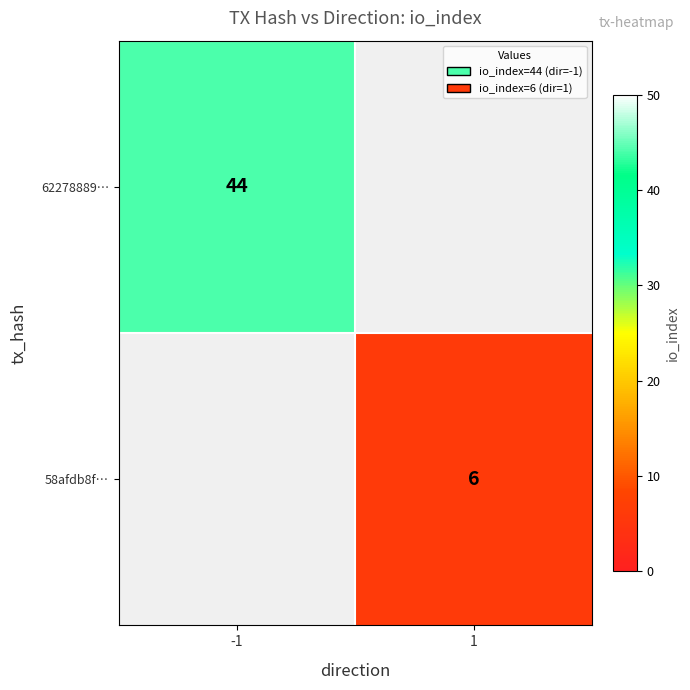

At how many categories does at least one series exceed 13?

1